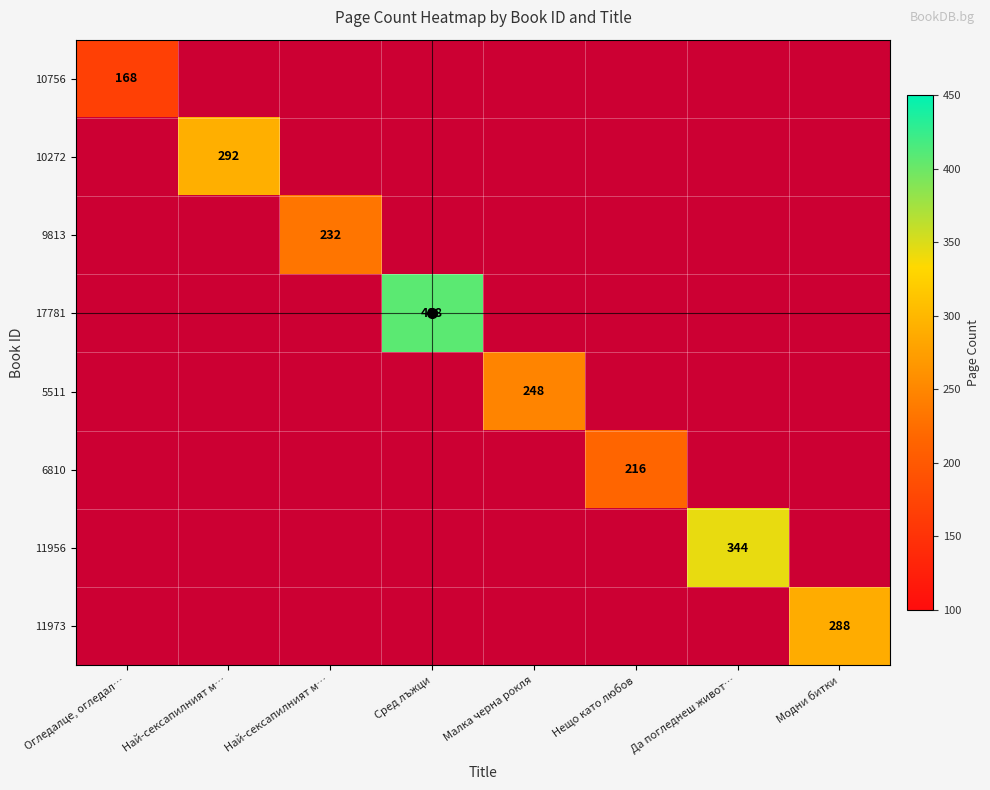

Which label corresponds to the smallest value in the chart?

Огледалце, огледал…